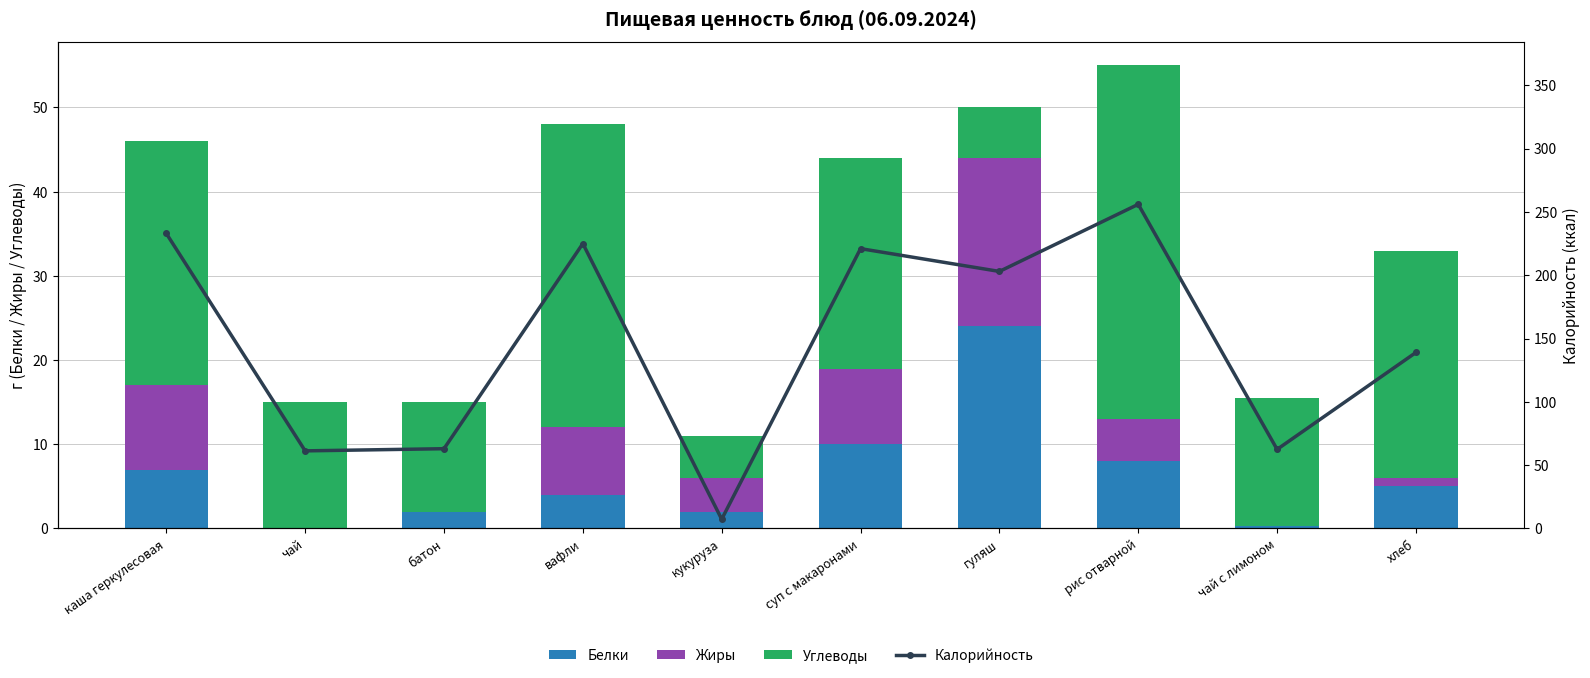

What is the label of the 7th bar from the right?

вафли